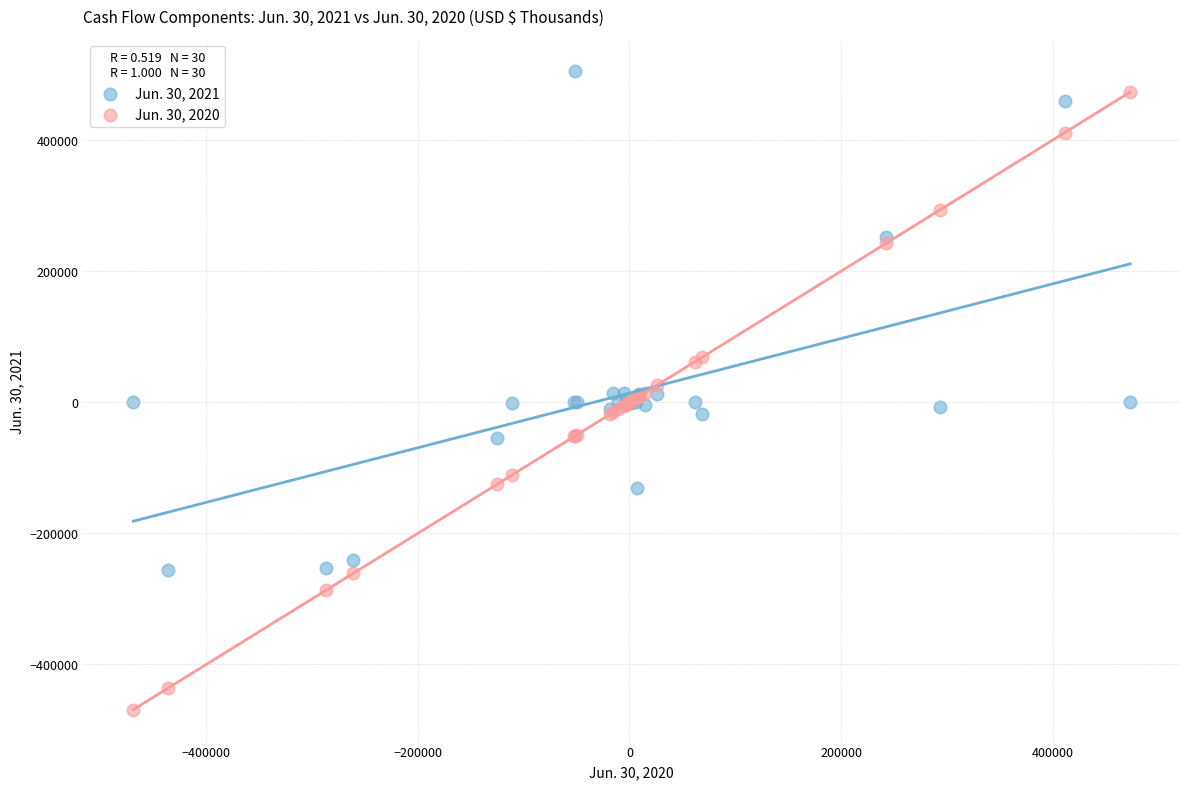

What is the X range (max minus min) for the scatter plot?

941910